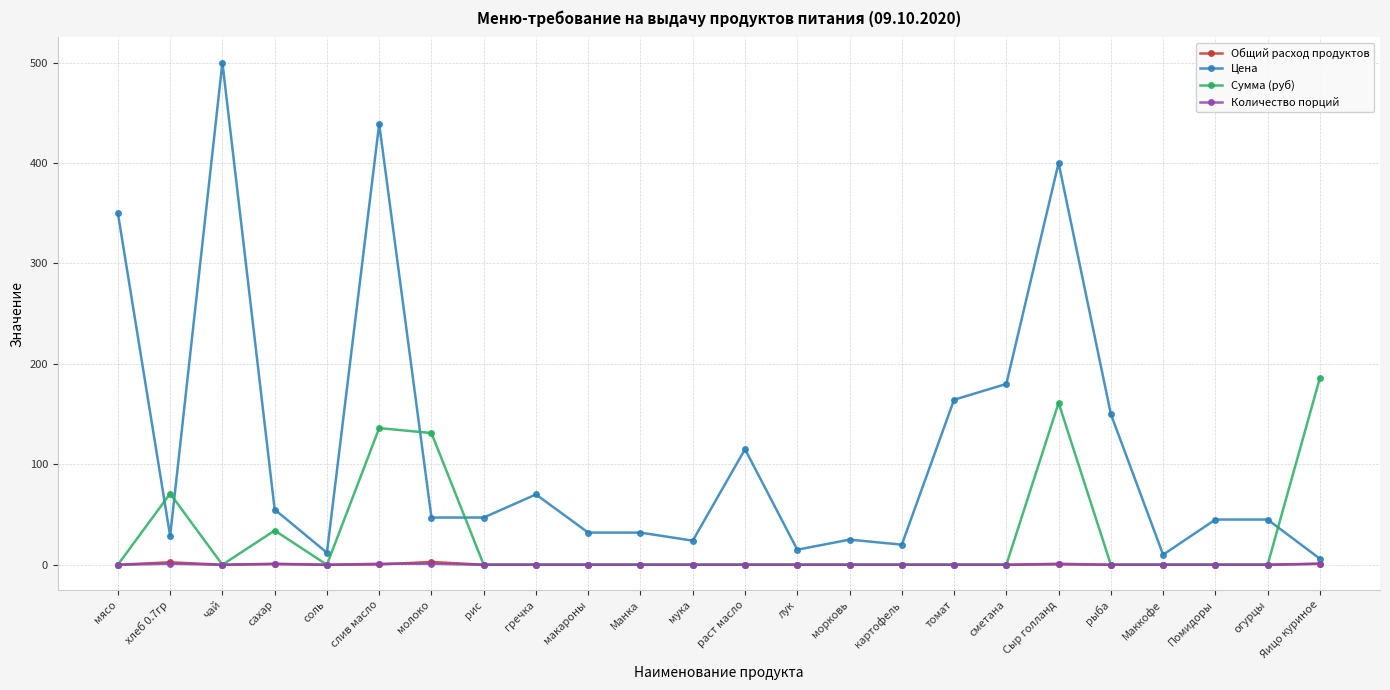

Which series changed the most between лук and Сыр голланд?

Цена